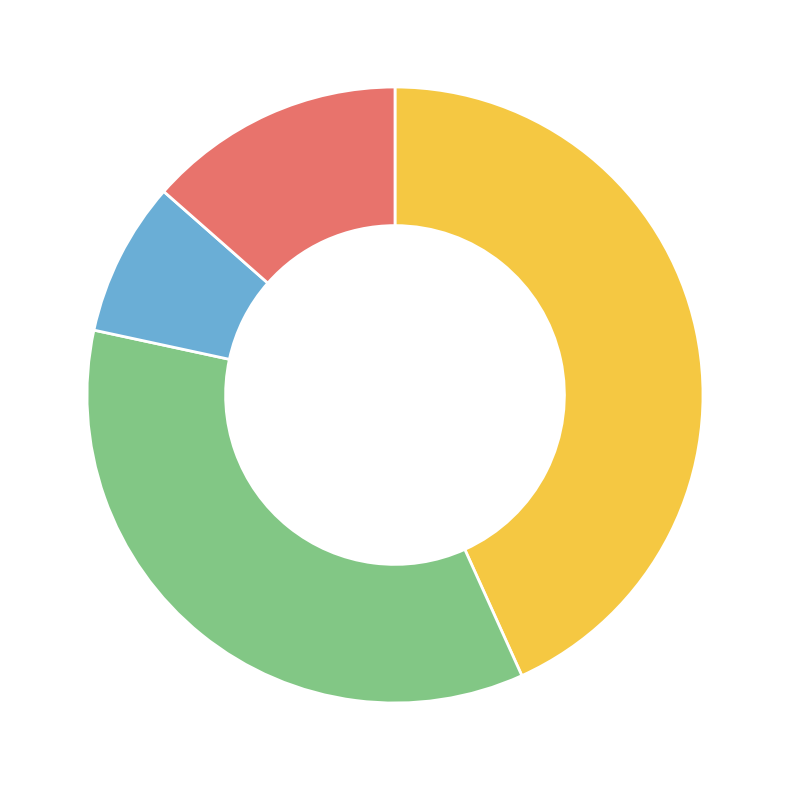

The KAMISEA slice represents 43% of the pie. True or false?

True